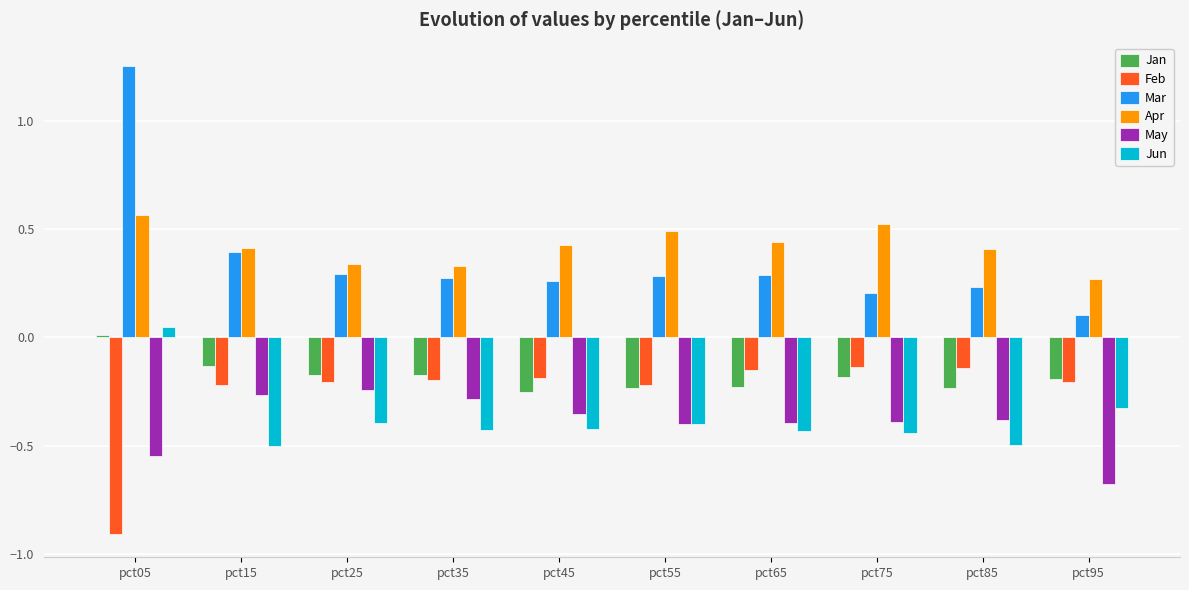

How many bars are there in each group?

6